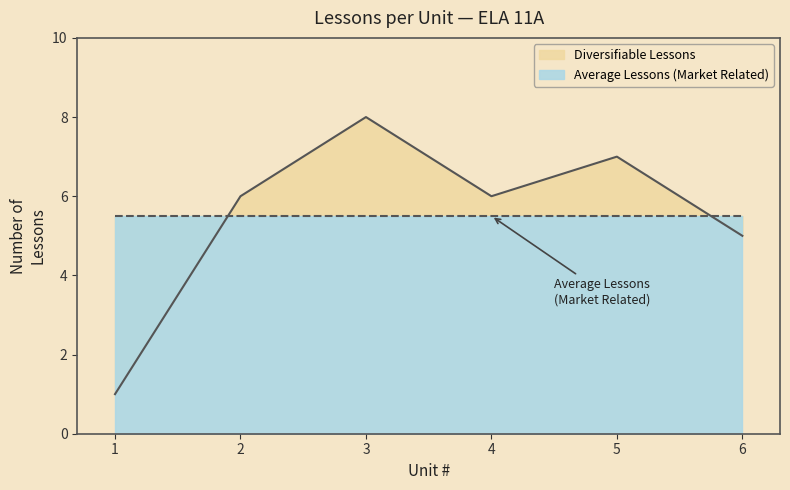

The Diversifiable Lessons series shows 2 at 2. True or false?

False